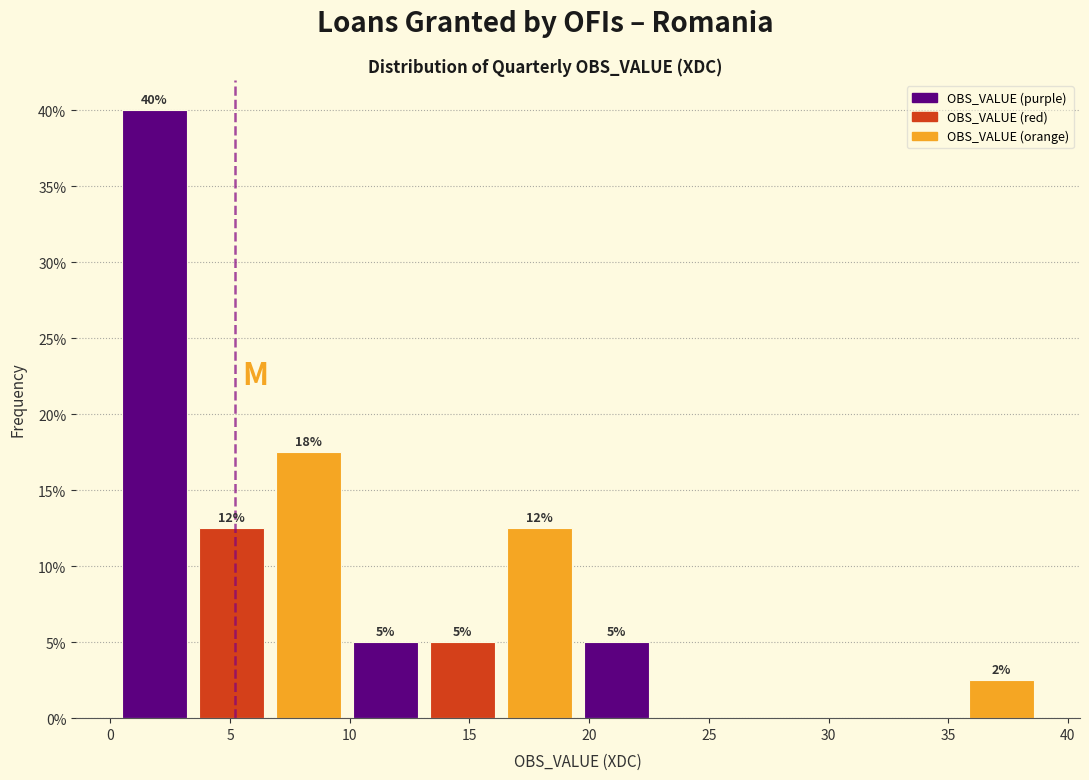

Which range on the x-axis has the tallest bar?

0.0 to 3.5